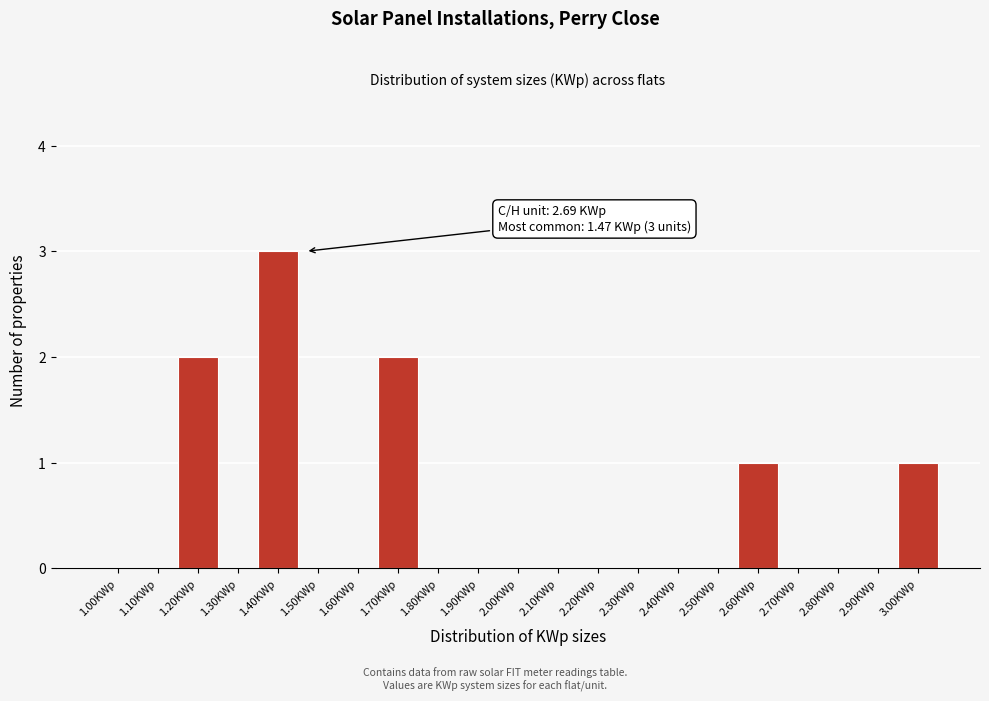

Reading left to right, list all the values displayed in this chart.

1.00KWp=0	1.10KWp=0	1.20KWp=2	1.30KWp=0	1.40KWp=3	1.50KWp=0	1.60KWp=0	1.70KWp=2	1.80KWp=0	1.90KWp=0	2.00KWp=0	2.10KWp=0	2.20KWp=0	2.30KWp=0	2.40KWp=0	2.50KWp=0	2.60KWp=1	2.70KWp=0	2.80KWp=0	2.90KWp=0	3.00KWp=1